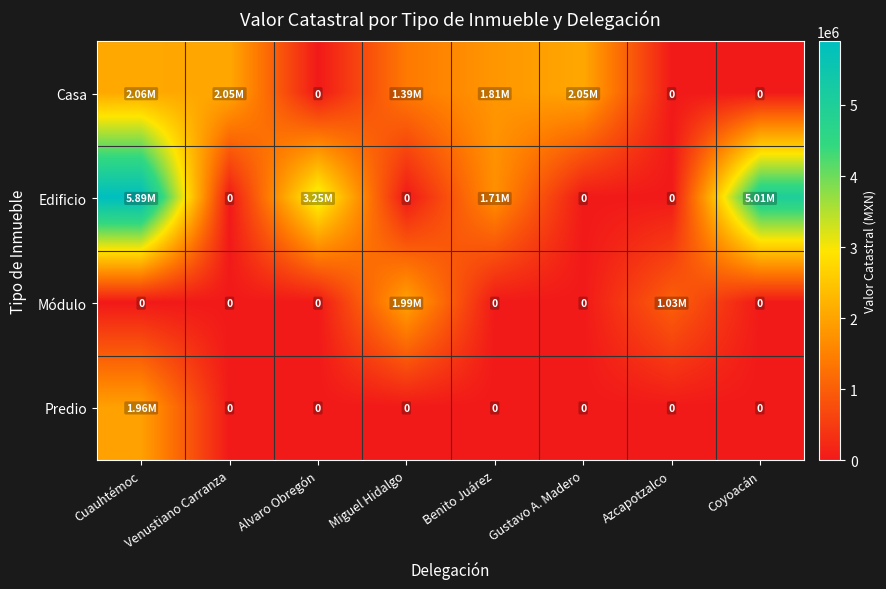

What is the spread (max minus min) of values at Gustavo A. Madero?

2053800